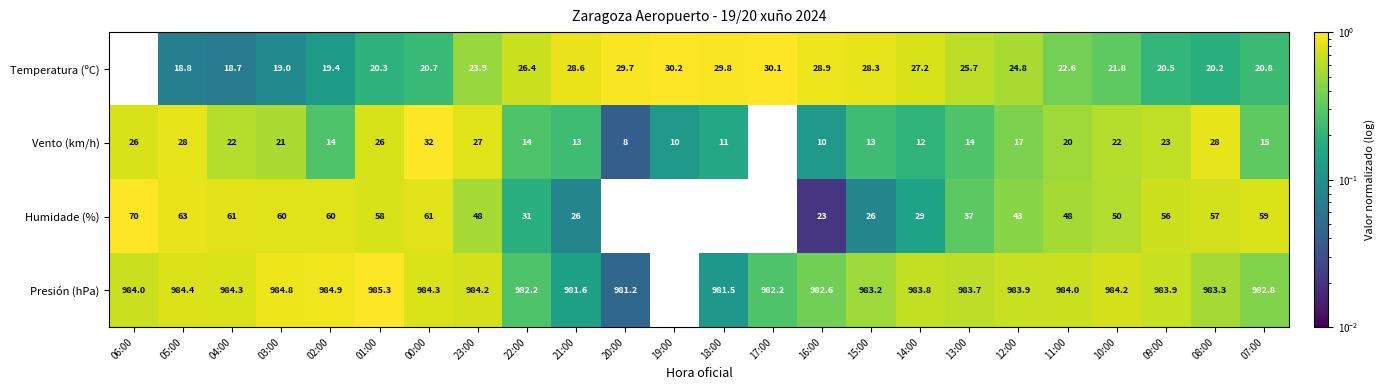

How many values in the Presión (hPa) series exceed 983?

16